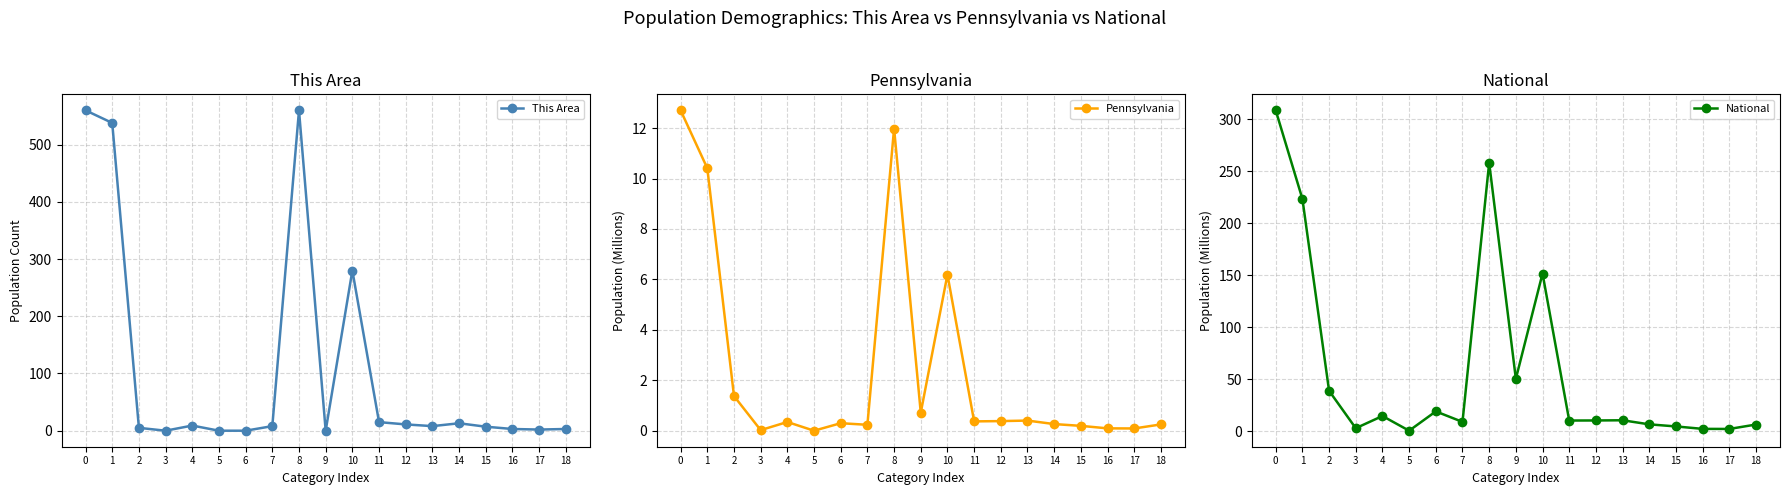

Between 16 and 4, which is larger?

4